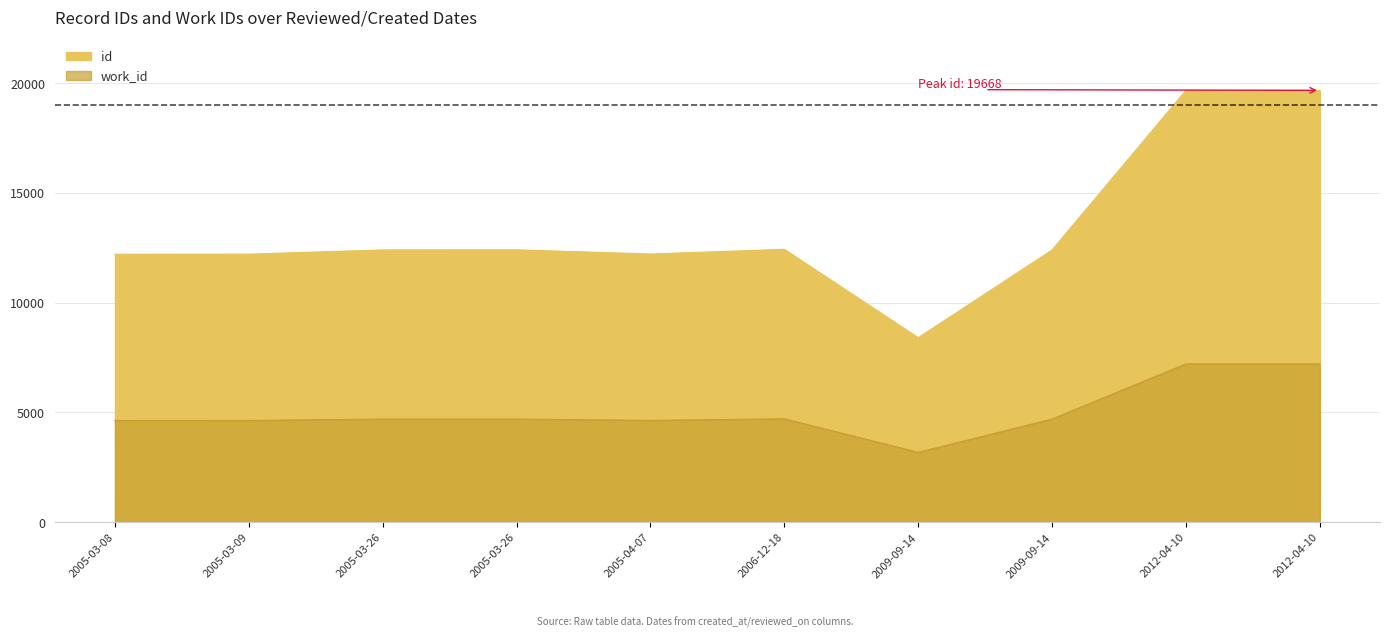

What is the average value of the id series?

13400